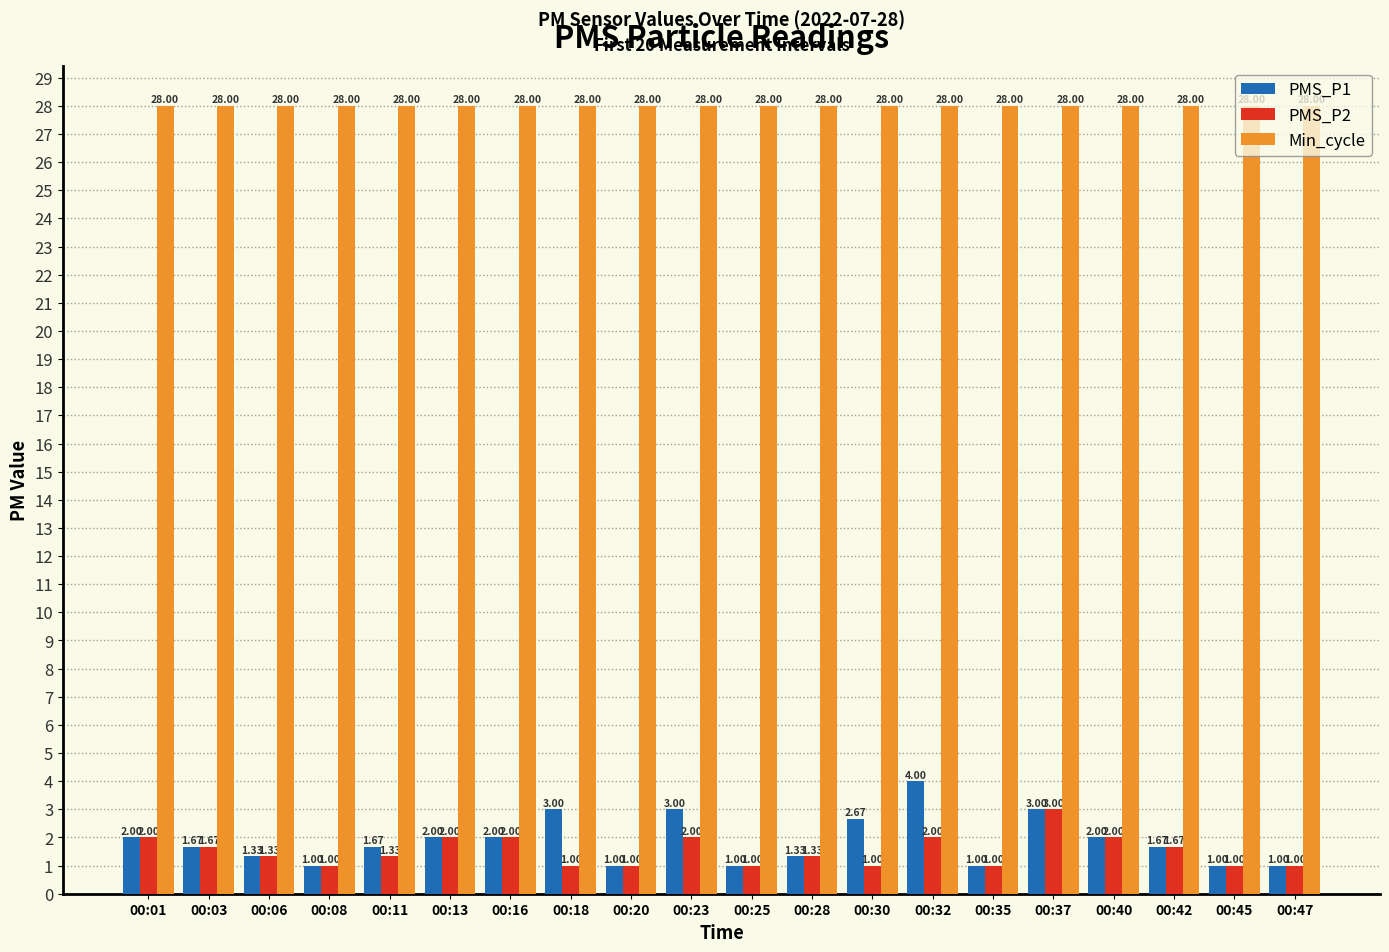

Is the value of PMS_P2 at 00:16 greater than the value of Min_cycle at 00:18?

No